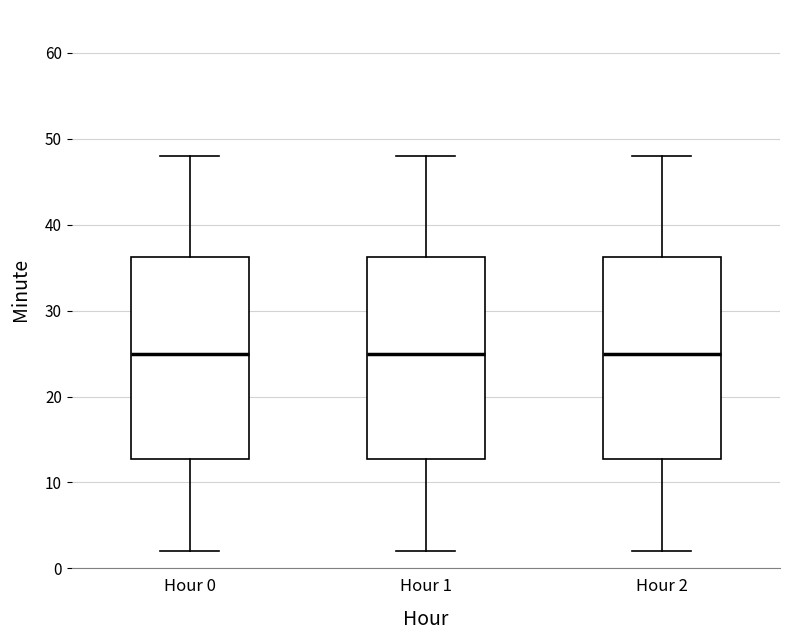

Where is the lower edge of the box for Hour 0 on the y-axis? The values are not printed on the chart, so give them approximately, as read against the axis.

13